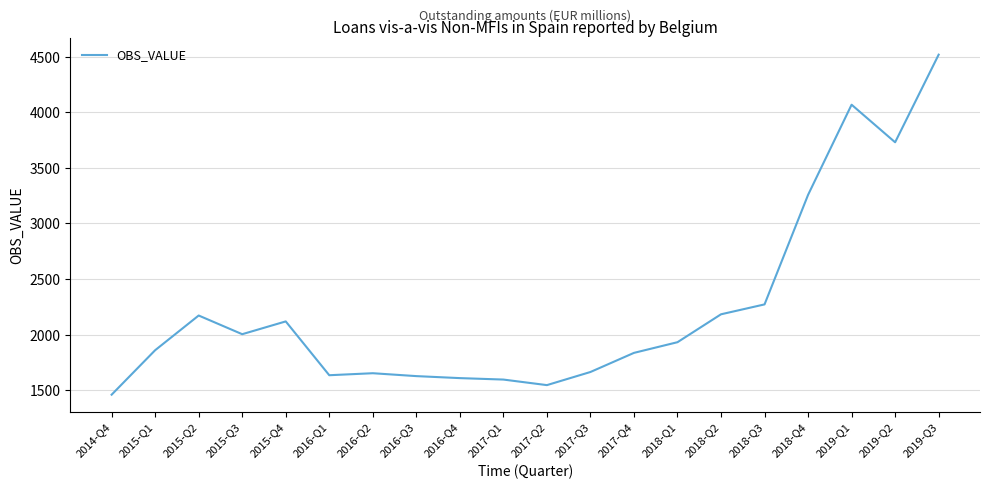

What is the difference between the maximum and minimum values?

3058